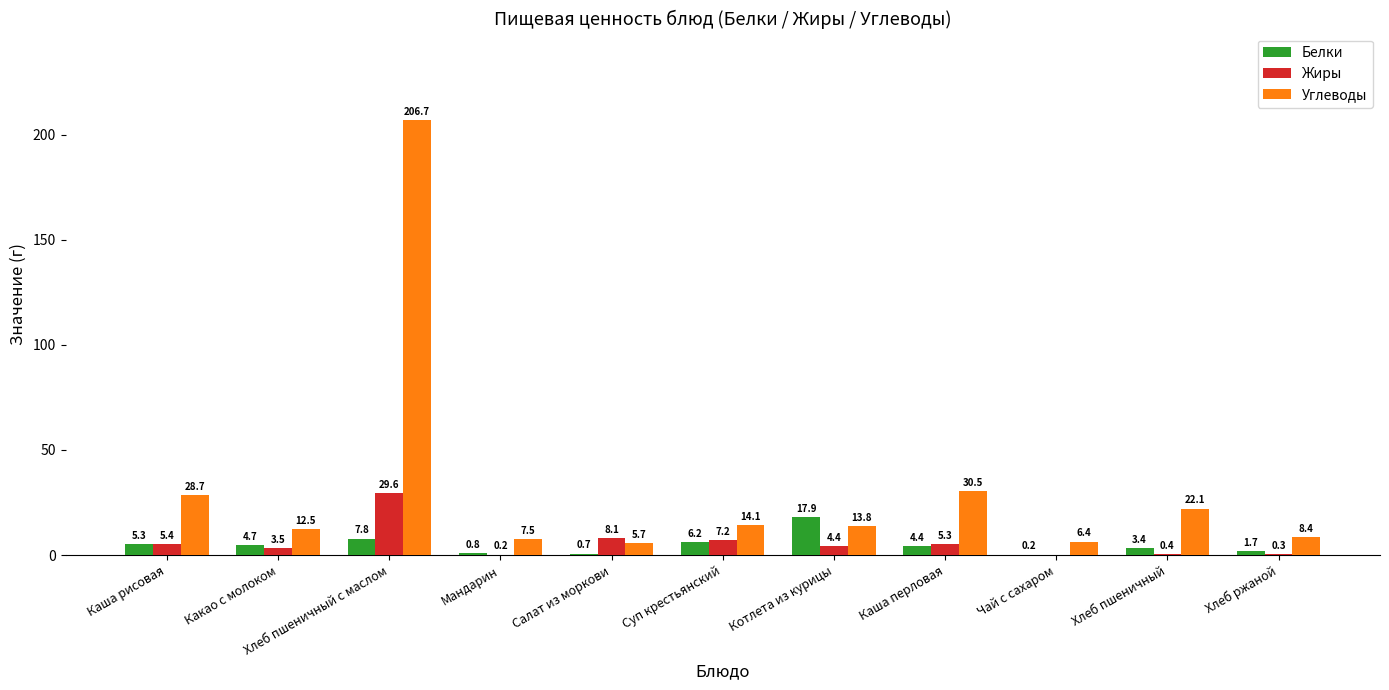

At which category is the sum across all series the highest?

Хлеб пшеничный с маслом